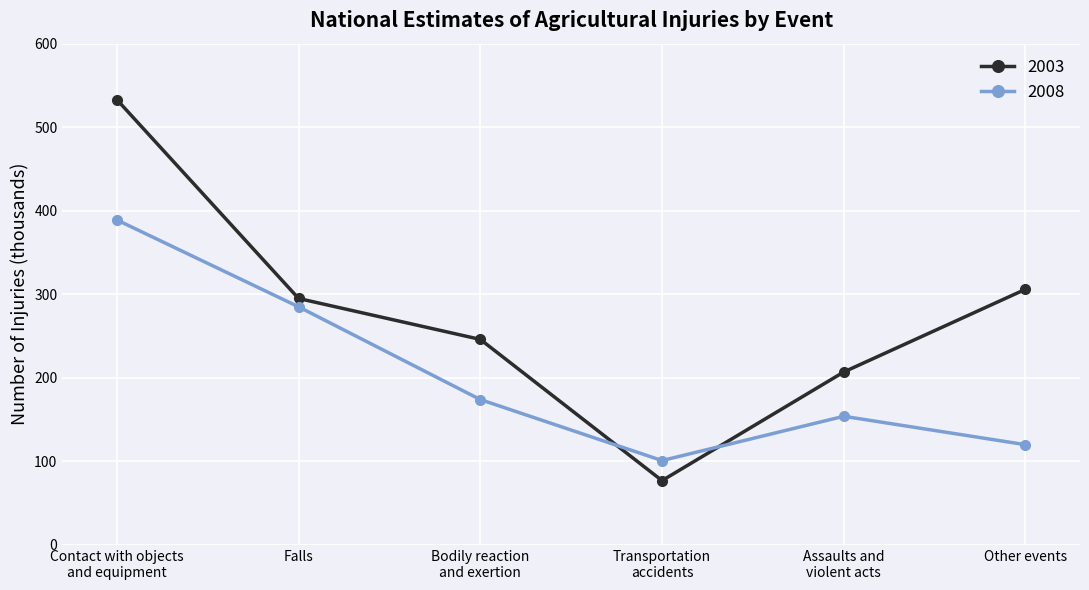

What position from the right is Other events?

1